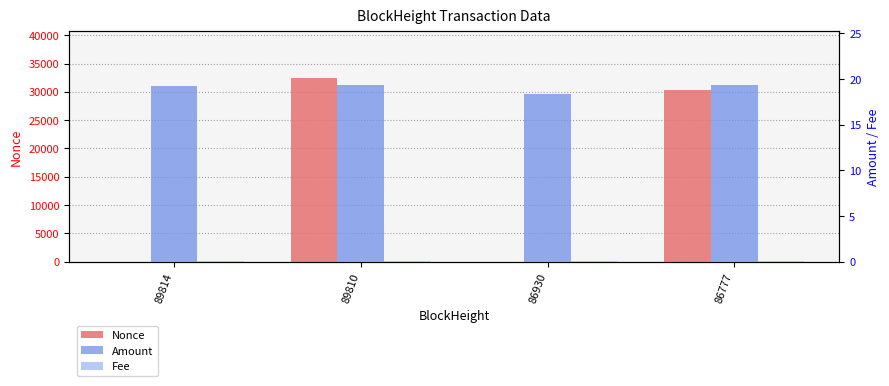

True or false: Amount has a value of 5.2 at 86930.

False